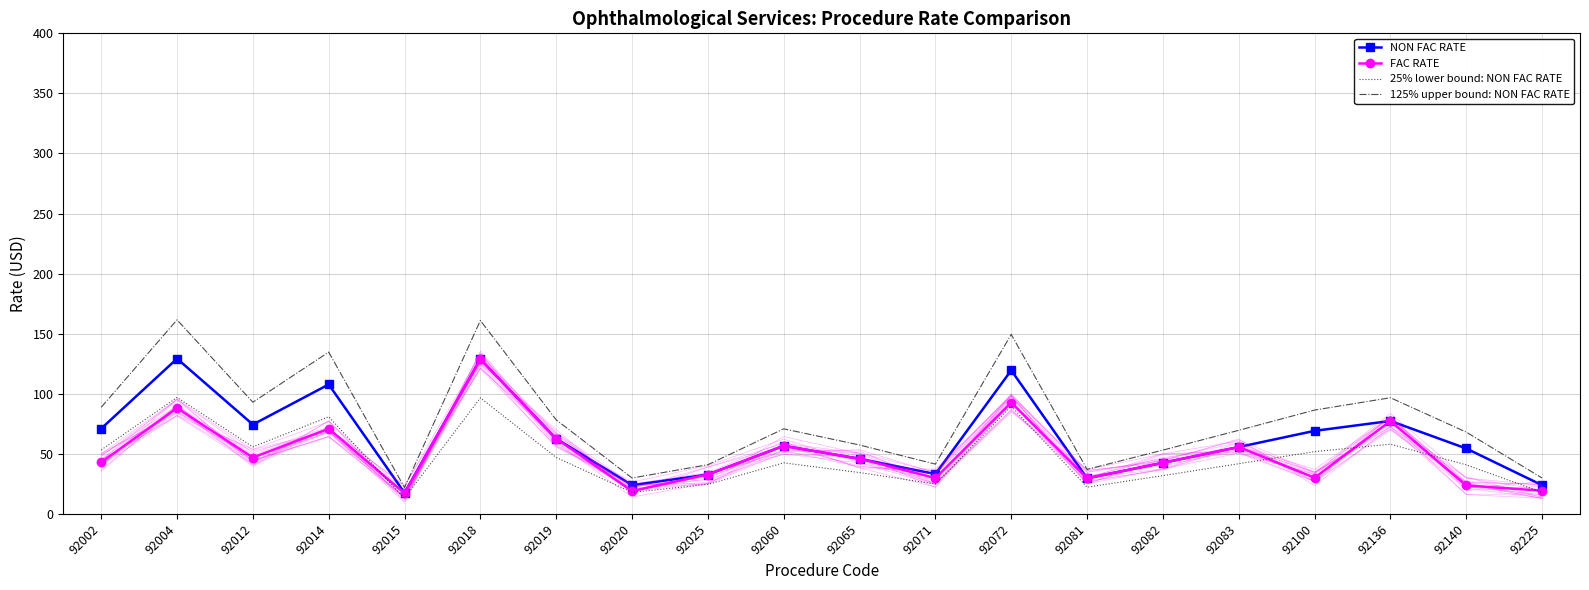

How many times do FAC RATE and 25% lower bound: NON FAC RATE cross each other?

5